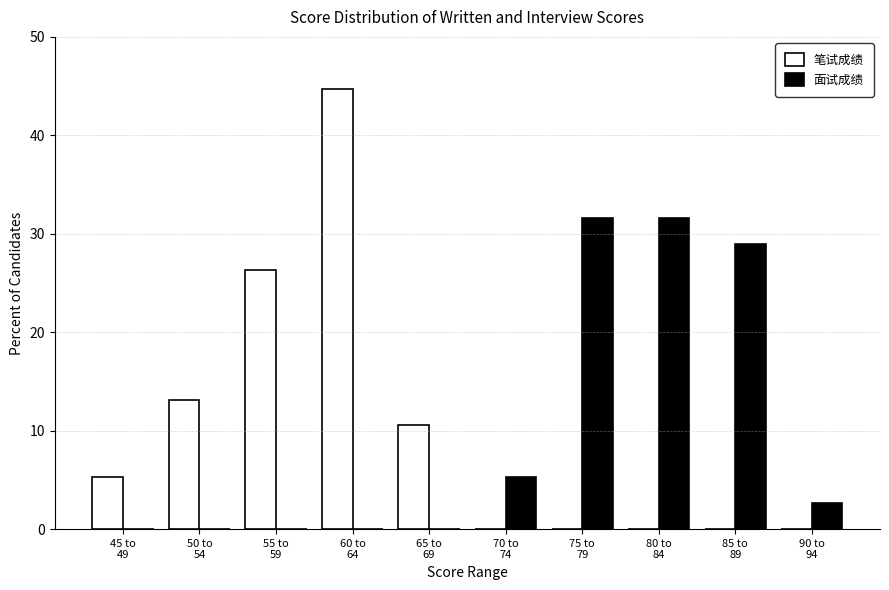

What is the maximum value shown in the chart?

44.7